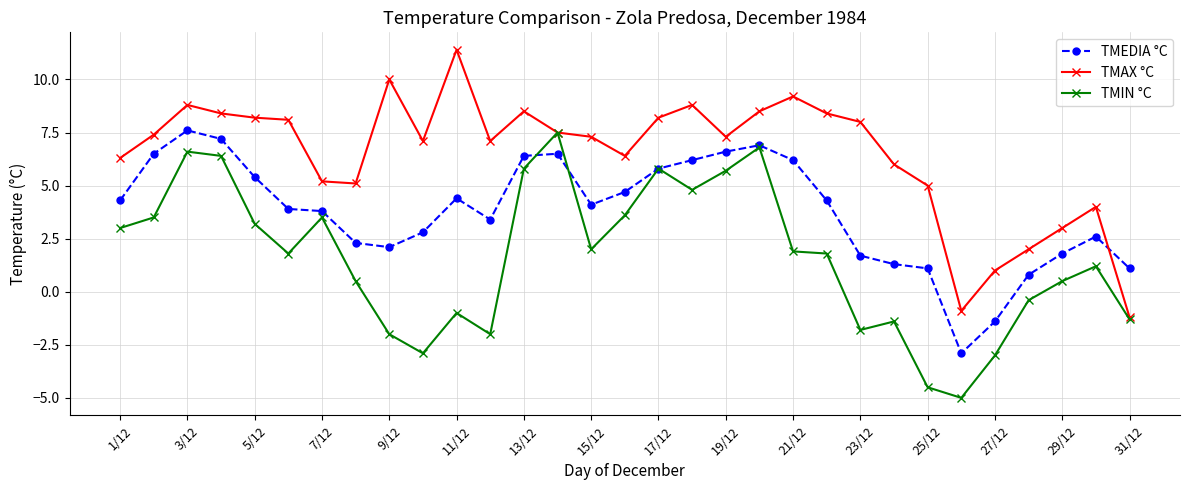

Which series has the largest total across all categories?

TMAX °C